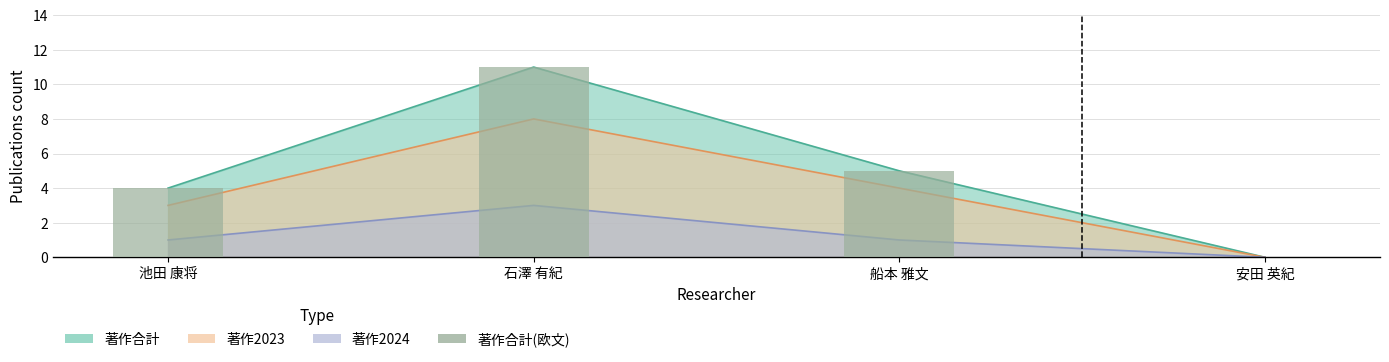

List the labels in order of value, smallest first.

安田 英紀, 池田 康将, 船本 雅文, 石澤 有紀